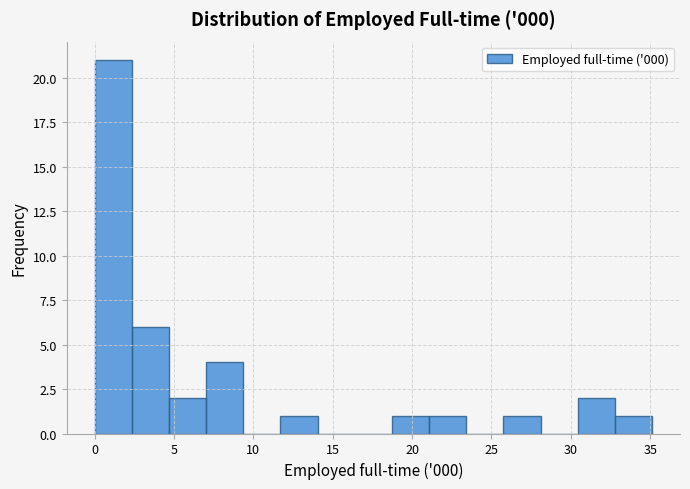

Reading left to right, list every bar in this chart as the range it spans on the x-axis followed by its height. Neither the bar edges nor the heights are printed on the chart, so give them approximately, as read against the axes.

0.0 to 2.5: 21
2.5 to 4.5: 6
4.5 to 7.0: 2
7.0 to 9.5: 4
9.5 to 11.5: 0
11.5 to 14.0: 1
14.0 to 16.5: 0
16.5 to 18.5: 0
18.5 to 21.0: 1
21.0 to 23.5: 1
23.5 to 26.0: 0
26.0 to 28.0: 1
28.0 to 30.5: 0
30.5 to 33.0: 2
33.0 to 35.0: 1